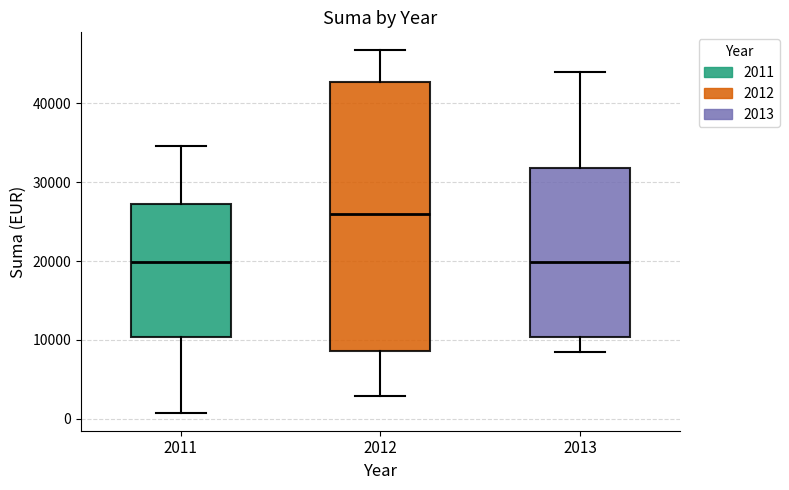

Which box's median line is the highest?

2012